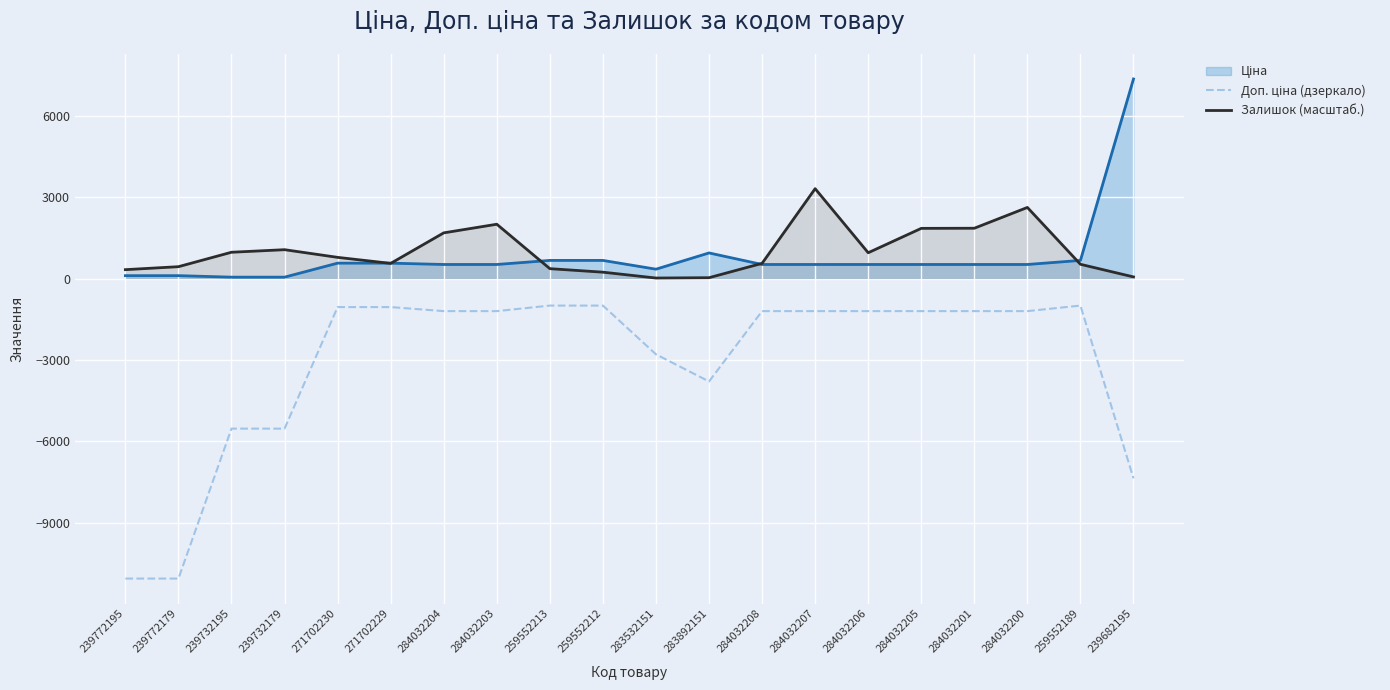

In Доп. ціна (дзеркало), how many points are higher than both neighbors (excluding endpoints)?

1